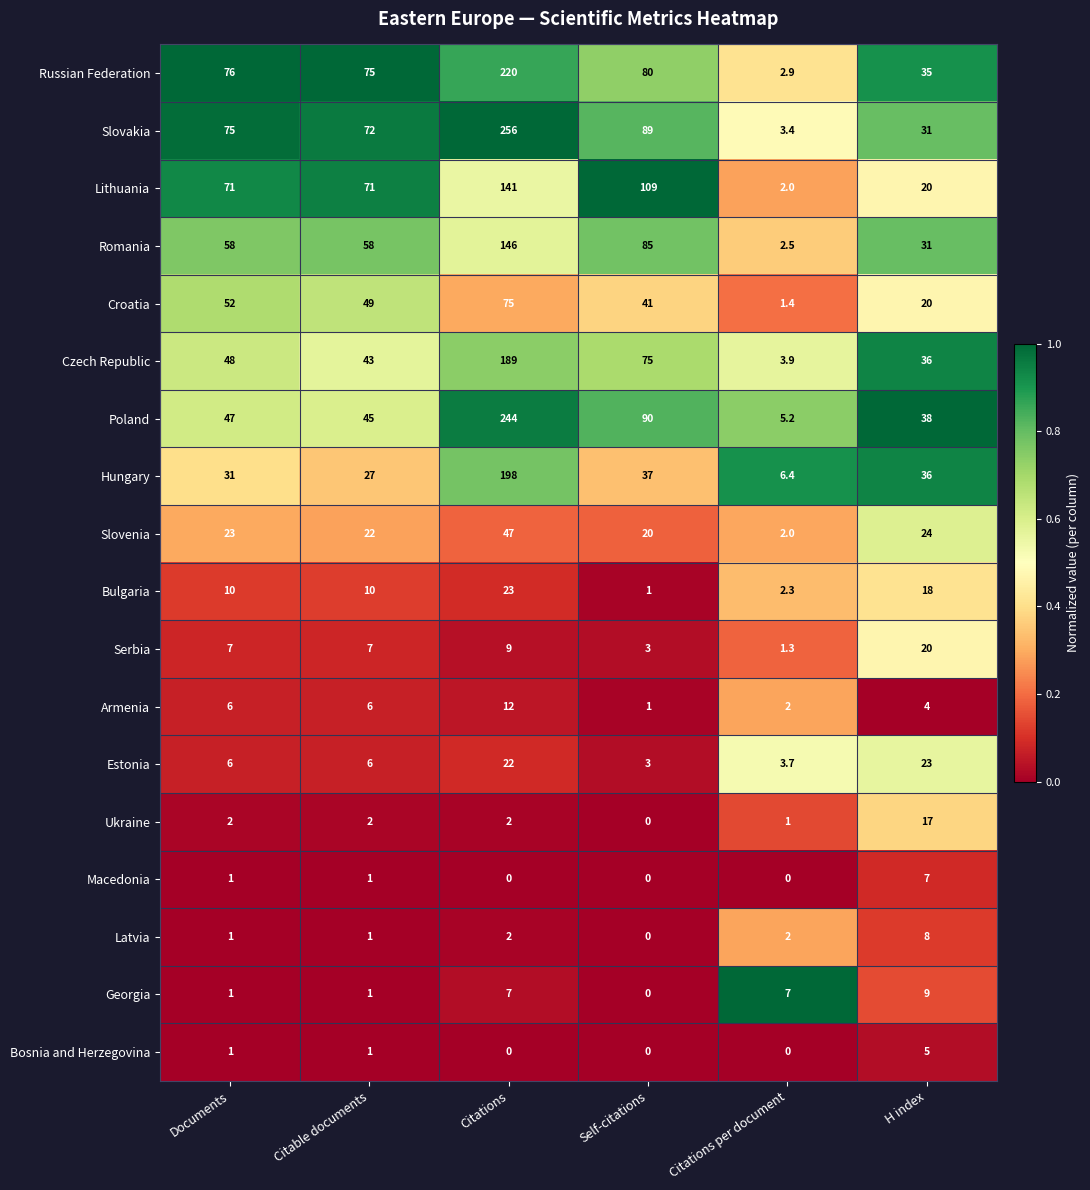

What is the difference between the maximum and minimum values in the Slovenia series?

45.0